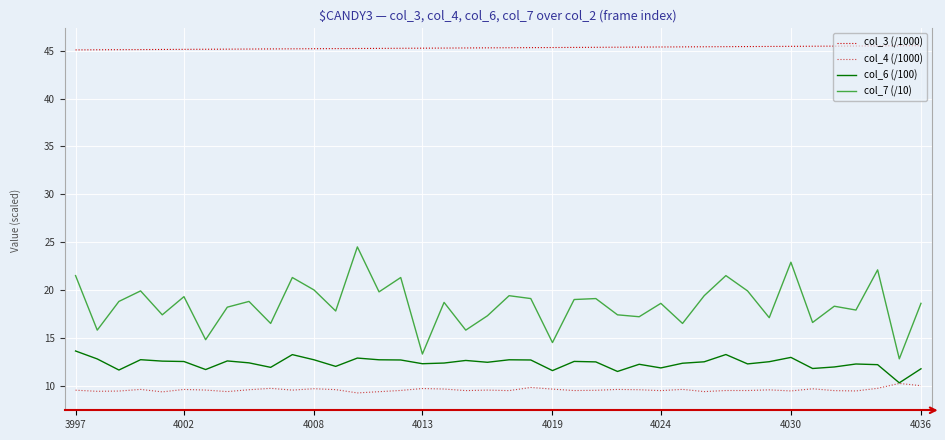

What is the maximum value shown in the chart?

45.5